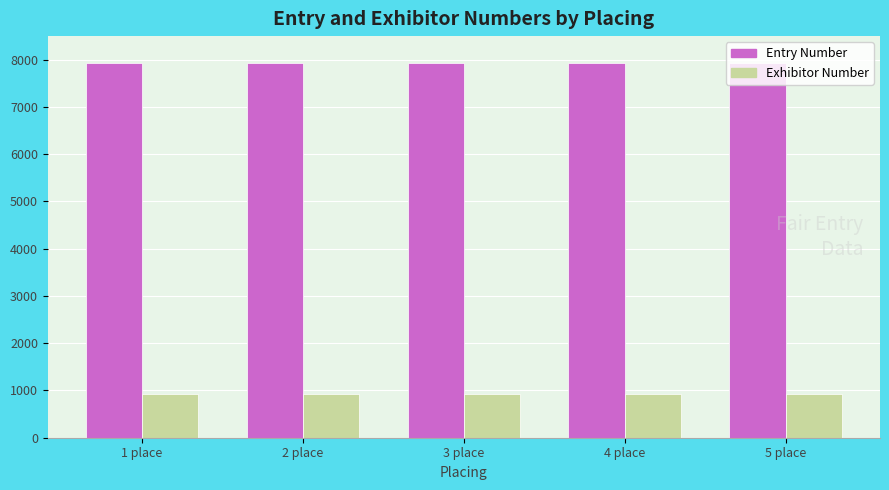

At 1 place, list the series in order from smallest to largest.

Exhibitor Number, Entry Number